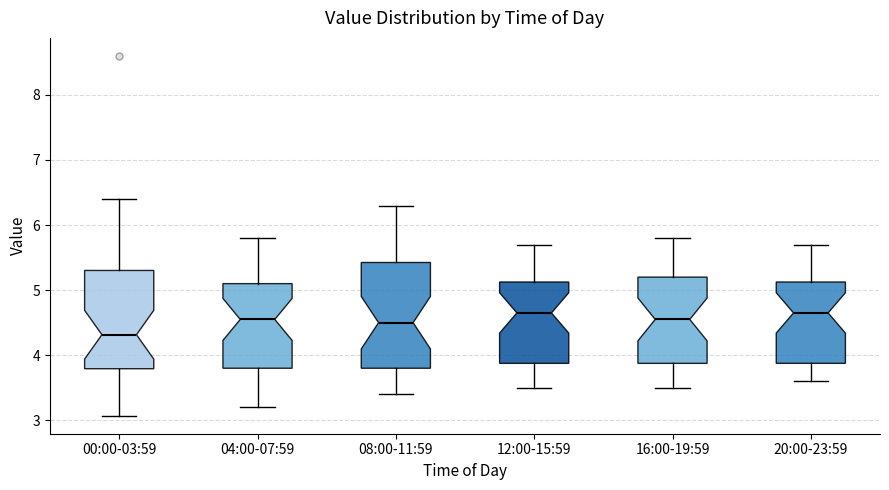

Reading left to right, transcribe this box plot: for each box, give where its median line is, the range the box spans, and where its two whiskers end, as read against the y-axis. The values are not printed on the chart, so give them approximately, as read against the axis.

00:00-03:59: median 4.3, box 3.8 to 5.3, whiskers 3.1 to 6.4
04:00-07:59: median 4.6, box 3.8 to 5.1, whiskers 3.2 to 5.8
08:00-11:59: median 4.5, box 3.8 to 5.4, whiskers 3.4 to 6.3
12:00-15:59: median 4.7, box 3.9 to 5.1, whiskers 3.5 to 5.7
16:00-19:59: median 4.6, box 3.9 to 5.2, whiskers 3.5 to 5.8
20:00-23:59: median 4.7, box 3.9 to 5.1, whiskers 3.6 to 5.7